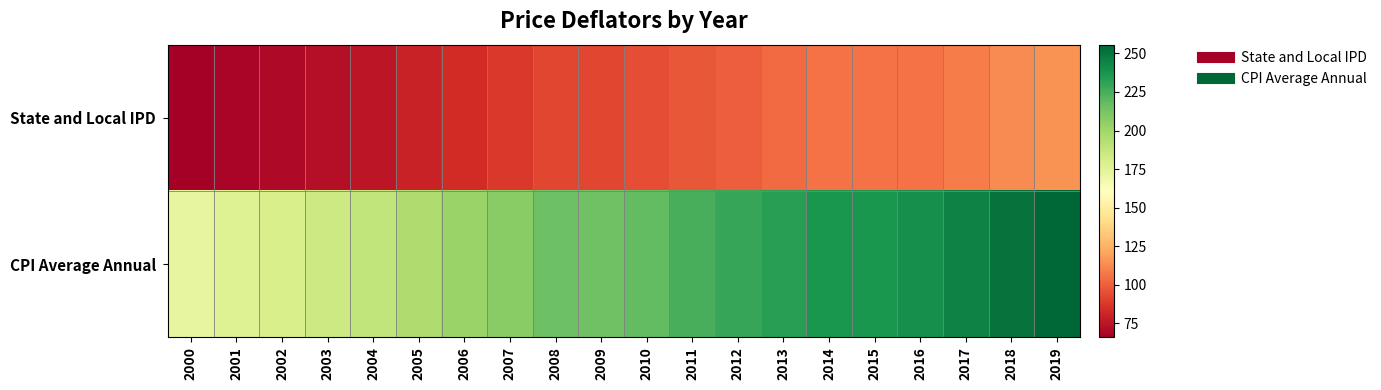

Reading left to right, list all the values displayed in this chart.

State and Local IPD: 2000=66.0	2001=68.3	2002=69.8	2003=72.0	2004=75.4	2005=79.6	2006=83.6	2007=88.1	2008=92.6	2009=92.0	2010=94.7	2011=97.7	2012=100.0	2013=103.3	2014=105.6	2015=105.6	2016=105.8	2017=108.5	2018=112.8	2019=115.0
CPI Average Annual: 2000=172.2	2001=177.1	2002=179.9	2003=184.0	2004=188.9	2005=195.3	2006=201.6	2007=207.3	2008=215.3	2009=214.5	2010=218.1	2011=224.9	2012=229.6	2013=233.0	2014=236.7	2015=237.0	2016=240.0	2017=245.1	2018=251.1	2019=255.7